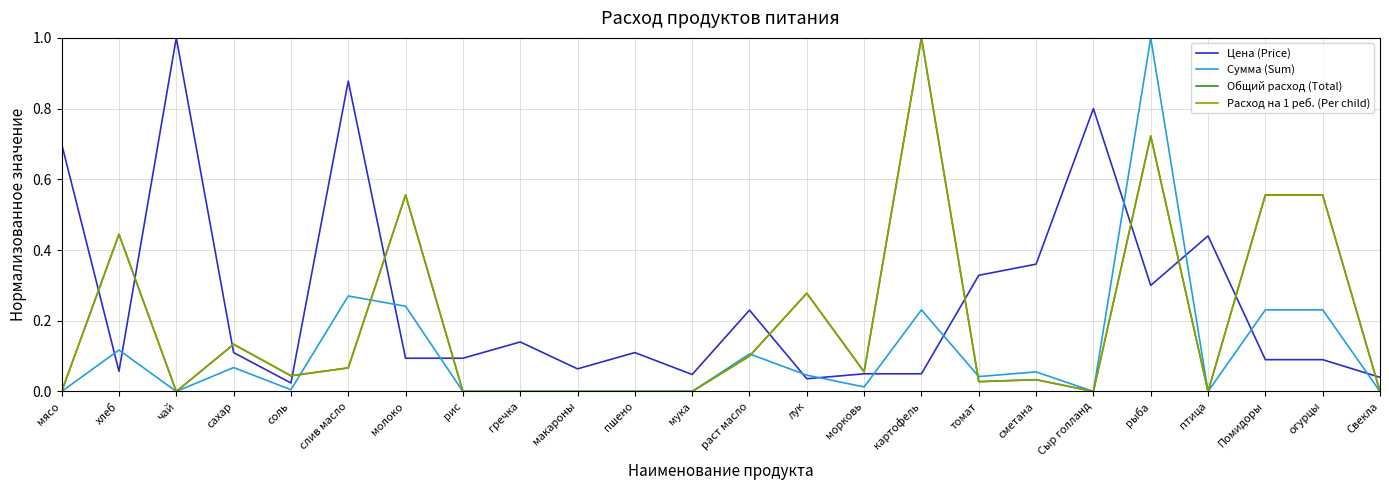

What is the label of the 3rd point from the right?

Помидоры